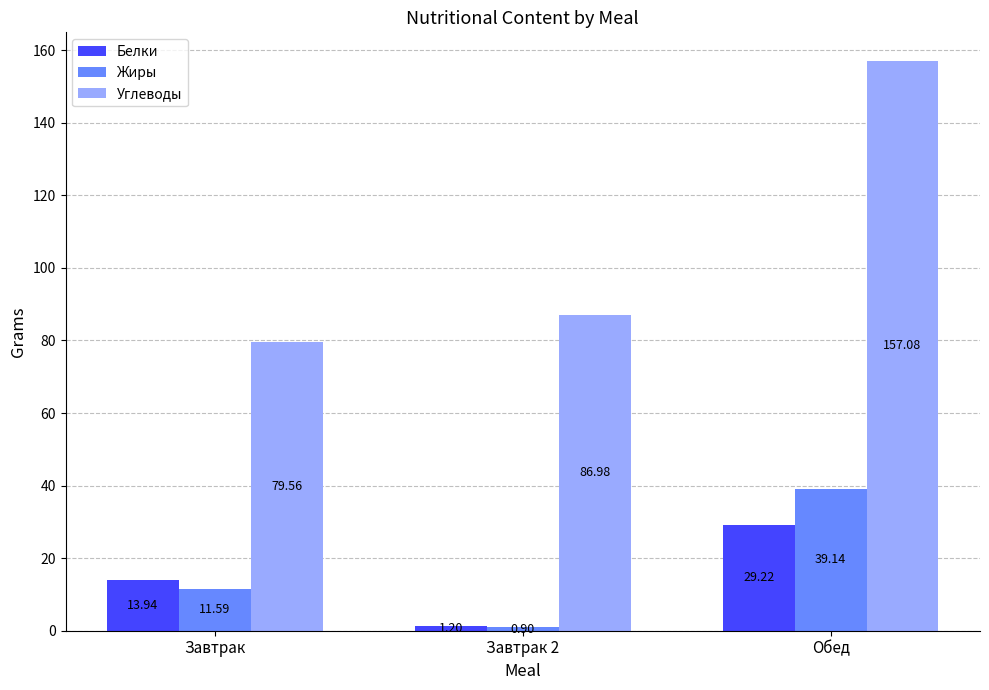

Read the Белки value at Завтрак.

13.9